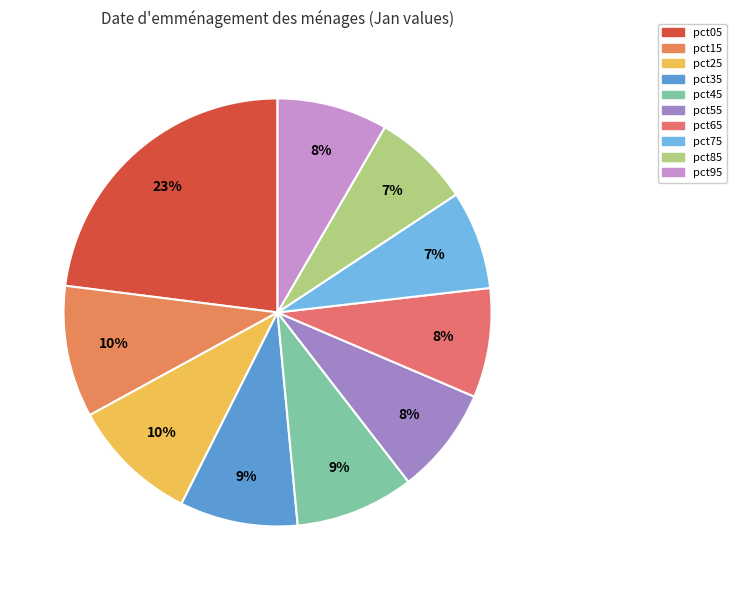

To the nearest percent, what is the average slice percentage?

10%